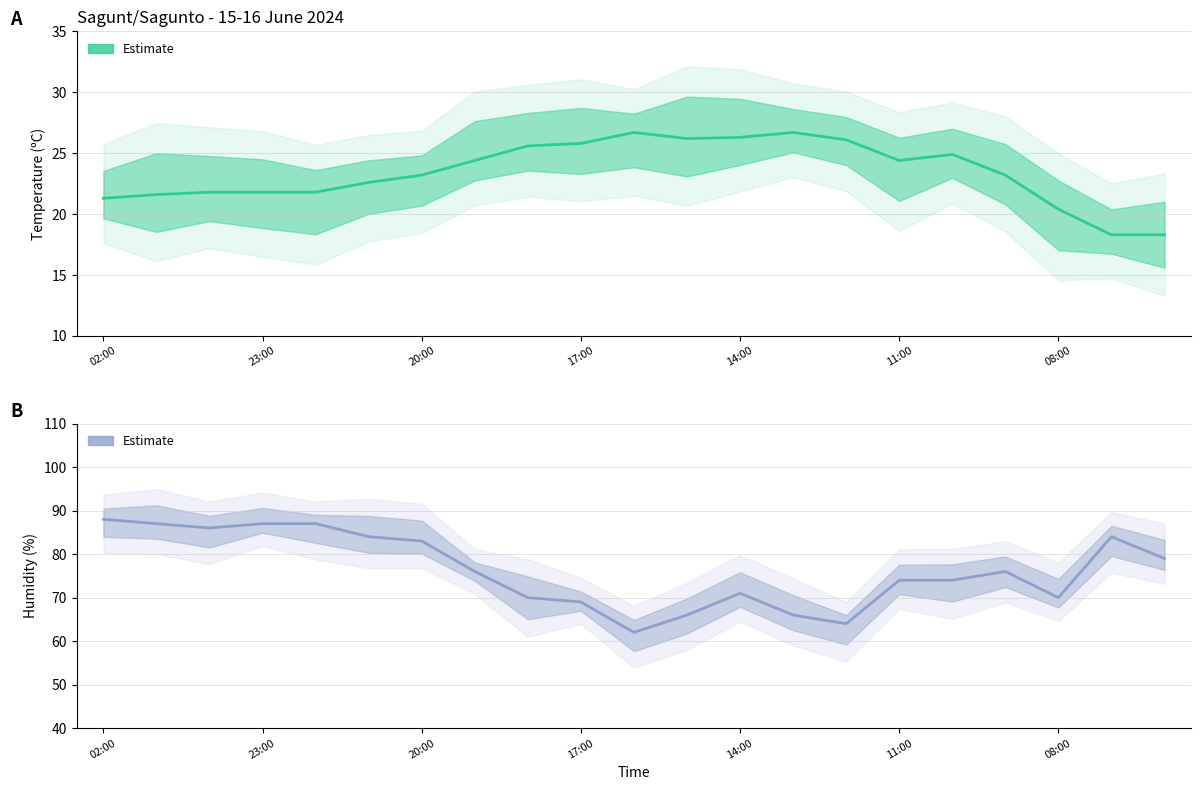

Which series has the largest total across all categories?

Humidity estimate